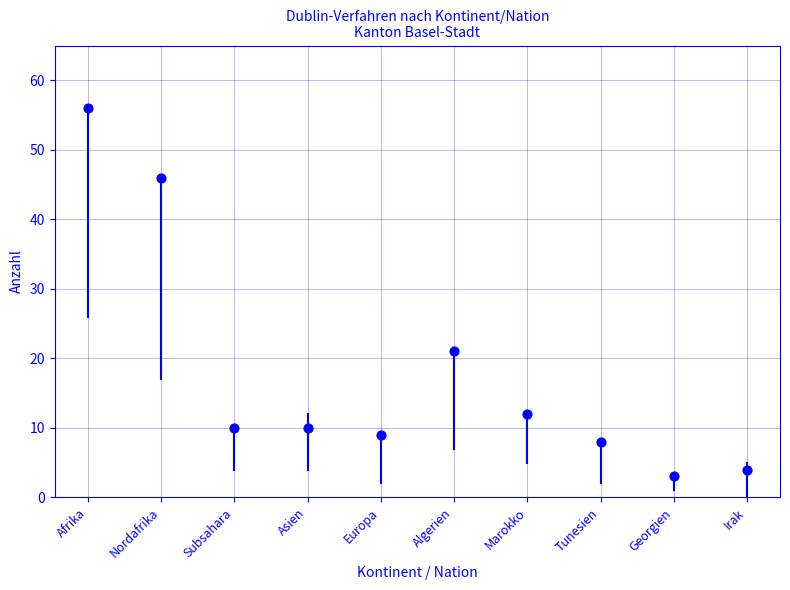

What Y value in the scatter plot is closest to 29?

21